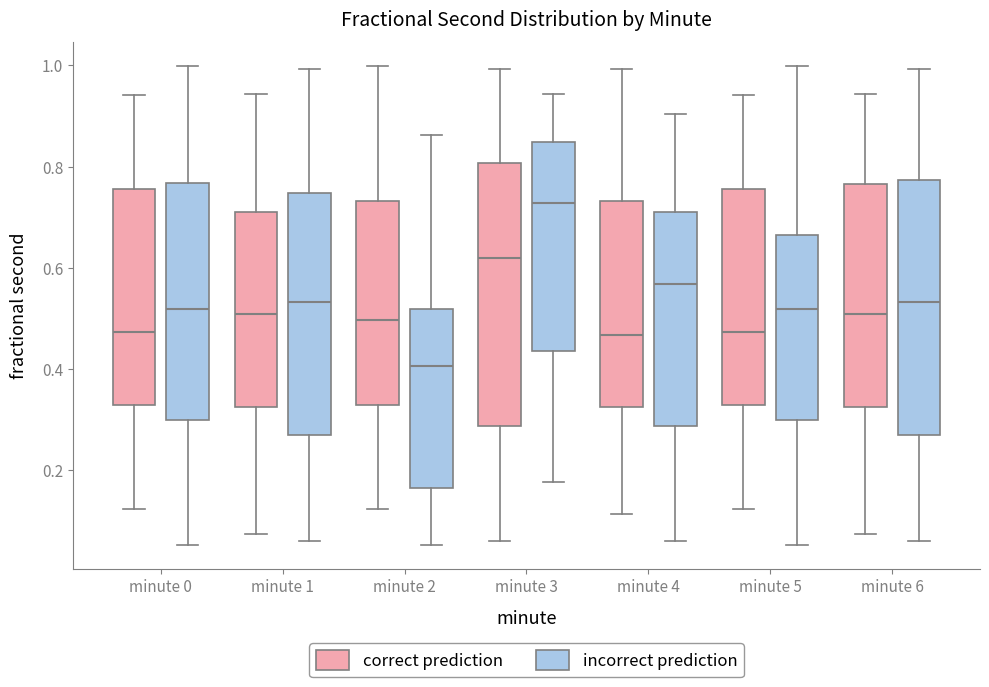

Reading left to right, transcribe this box plot: for each box, give where its median line is, the range the box spans, and where its two whiskers end, as read against the y-axis. The values are not printed on the chart, so give them approximately, as read against the axis.

minute 0 (correct prediction): median 0.48, box 0.32 to 0.76, whiskers 0.12 to 0.94
minute 0 (incorrect prediction): median 0.52, box 0.30 to 0.76, whiskers 0.06 to 1.00
minute 1 (correct prediction): median 0.50, box 0.32 to 0.72, whiskers 0.08 to 0.94
minute 1 (incorrect prediction): median 0.54, box 0.26 to 0.74, whiskers 0.06 to 1.00
minute 2 (correct prediction): median 0.50, box 0.32 to 0.74, whiskers 0.12 to 1.00
minute 2 (incorrect prediction): median 0.40, box 0.16 to 0.52, whiskers 0.06 to 0.86
minute 3 (correct prediction): median 0.62, box 0.28 to 0.80, whiskers 0.06 to 1.00
minute 3 (incorrect prediction): median 0.72, box 0.44 to 0.84, whiskers 0.18 to 0.94
minute 4 (correct prediction): median 0.46, box 0.32 to 0.74, whiskers 0.12 to 1.00
minute 4 (incorrect prediction): median 0.56, box 0.28 to 0.72, whiskers 0.06 to 0.90
minute 5 (correct prediction): median 0.48, box 0.32 to 0.76, whiskers 0.12 to 0.94
minute 5 (incorrect prediction): median 0.52, box 0.30 to 0.66, whiskers 0.06 to 1.00
minute 6 (correct prediction): median 0.50, box 0.32 to 0.76, whiskers 0.08 to 0.94
minute 6 (incorrect prediction): median 0.54, box 0.26 to 0.78, whiskers 0.06 to 1.00